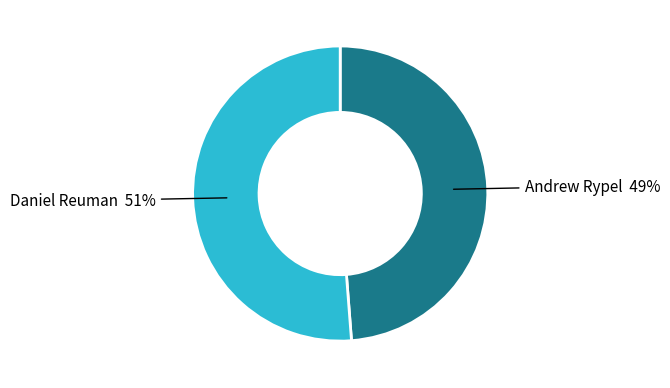

To the nearest percent, what is the difference between the largest and smallest slice percentages?

2%